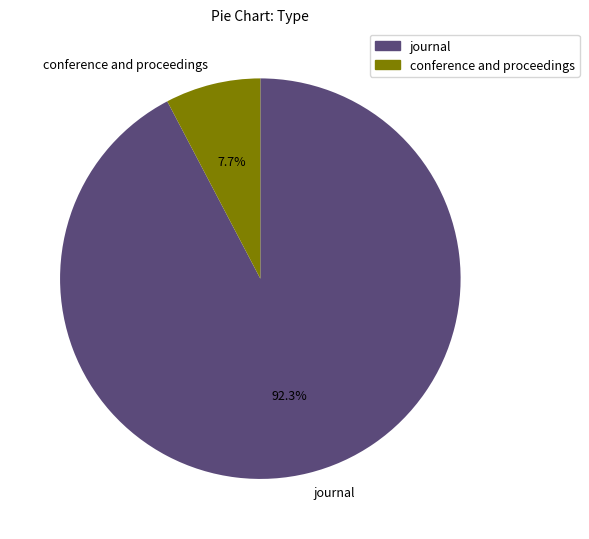

Does any single category account for the majority?

Yes